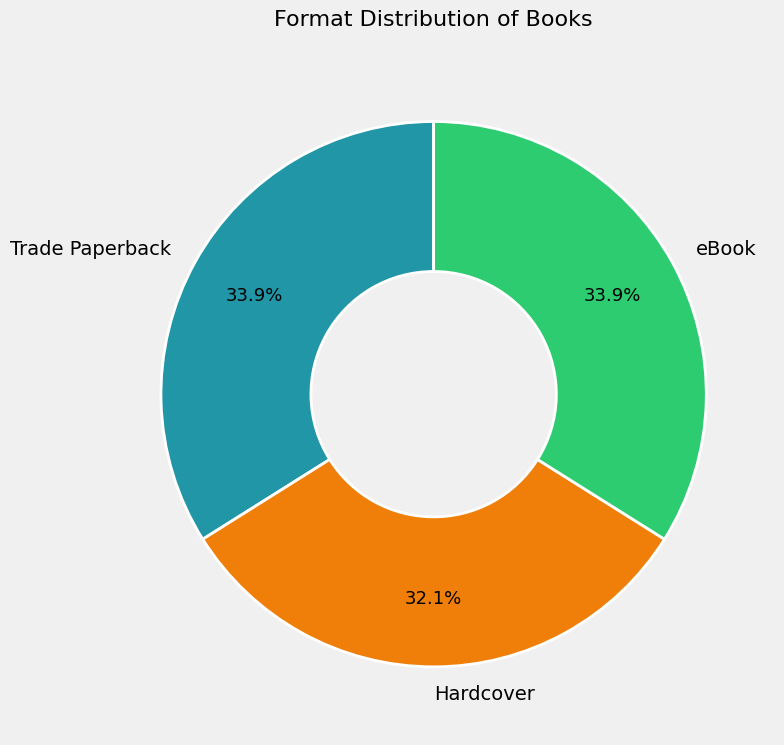

Which has a higher value, Trade Paperback or Hardcover?

Trade Paperback